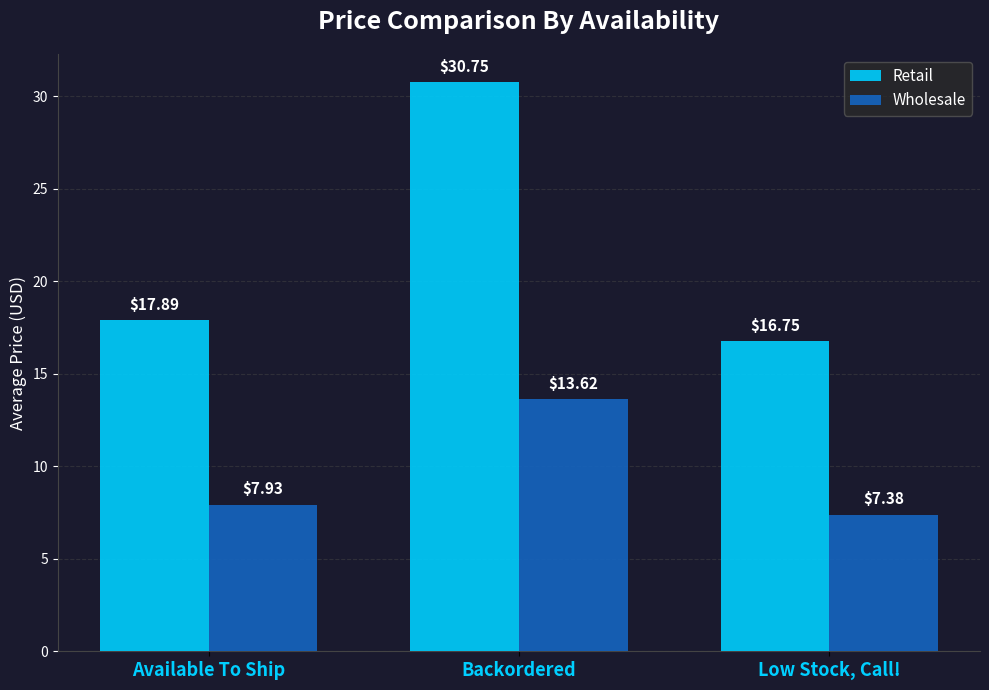

At how many categories does at least one series exceed 14?

3